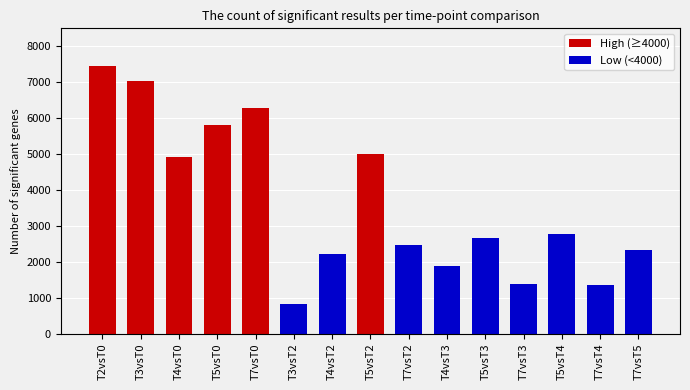

How many data points are less than 2665?

7